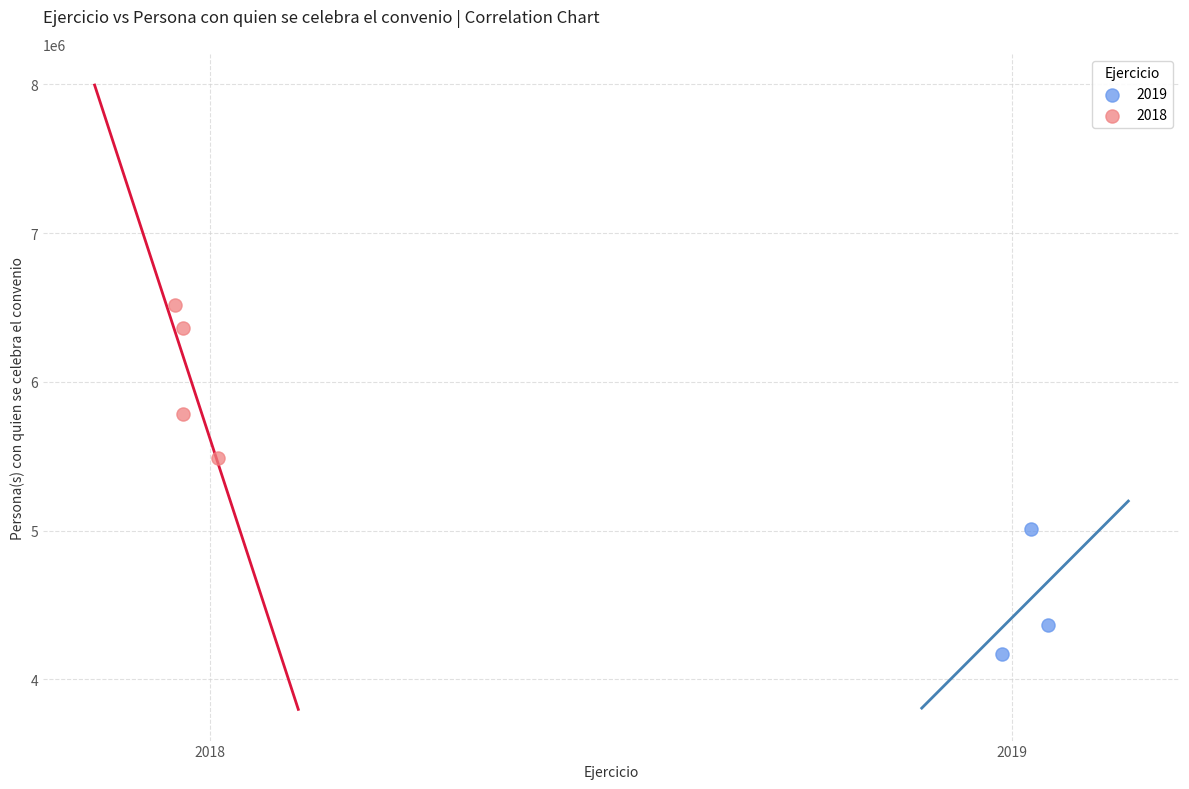

Which series reaches the maximum Y coordinate?

2018